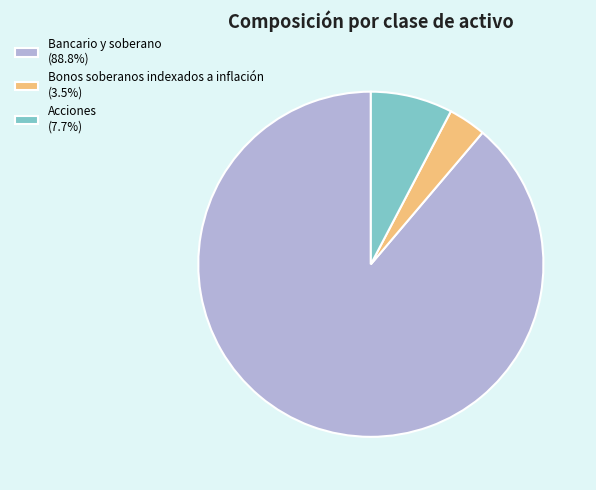

Which has a higher value, Bonos soberanos indexados a inflación or Acciones?

Acciones